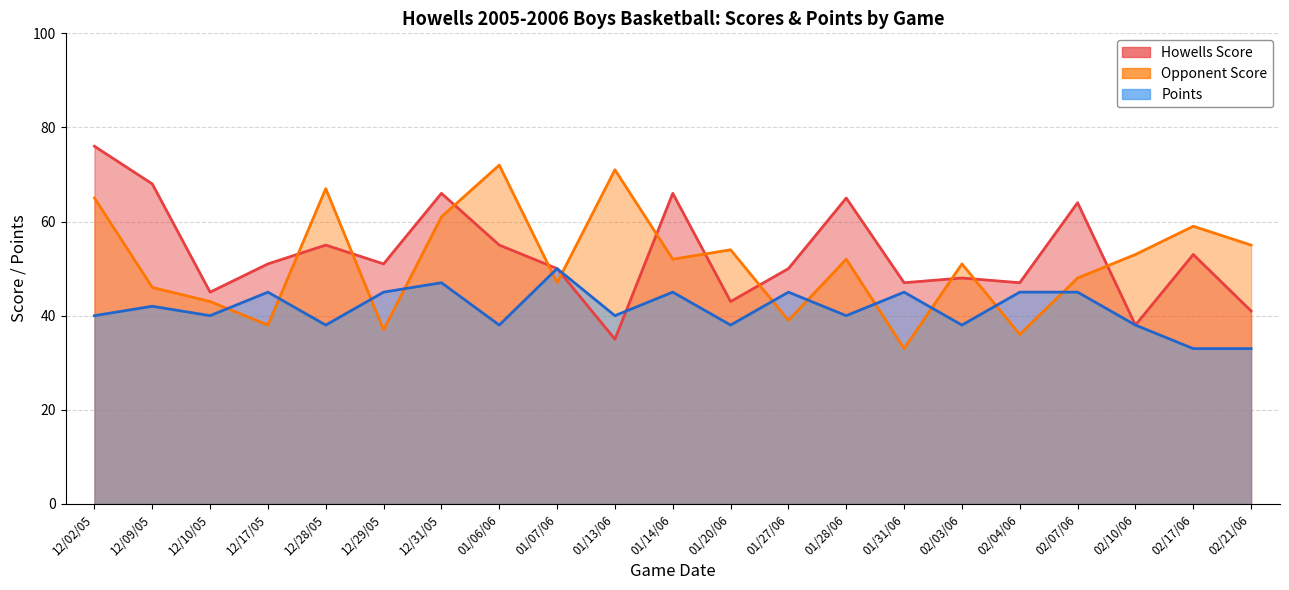

List the labels in order of Points value, largest first.

01/07/06, 12/31/05, 12/17/05, 12/29/05, 01/14/06, 01/27/06, 01/31/06, 02/04/06, 02/07/06, 12/09/05, 12/02/05, 12/10/05, 01/13/06, 01/28/06, 12/28/05, 01/06/06, 01/20/06, 02/03/06, 02/10/06, 02/17/06, 02/21/06